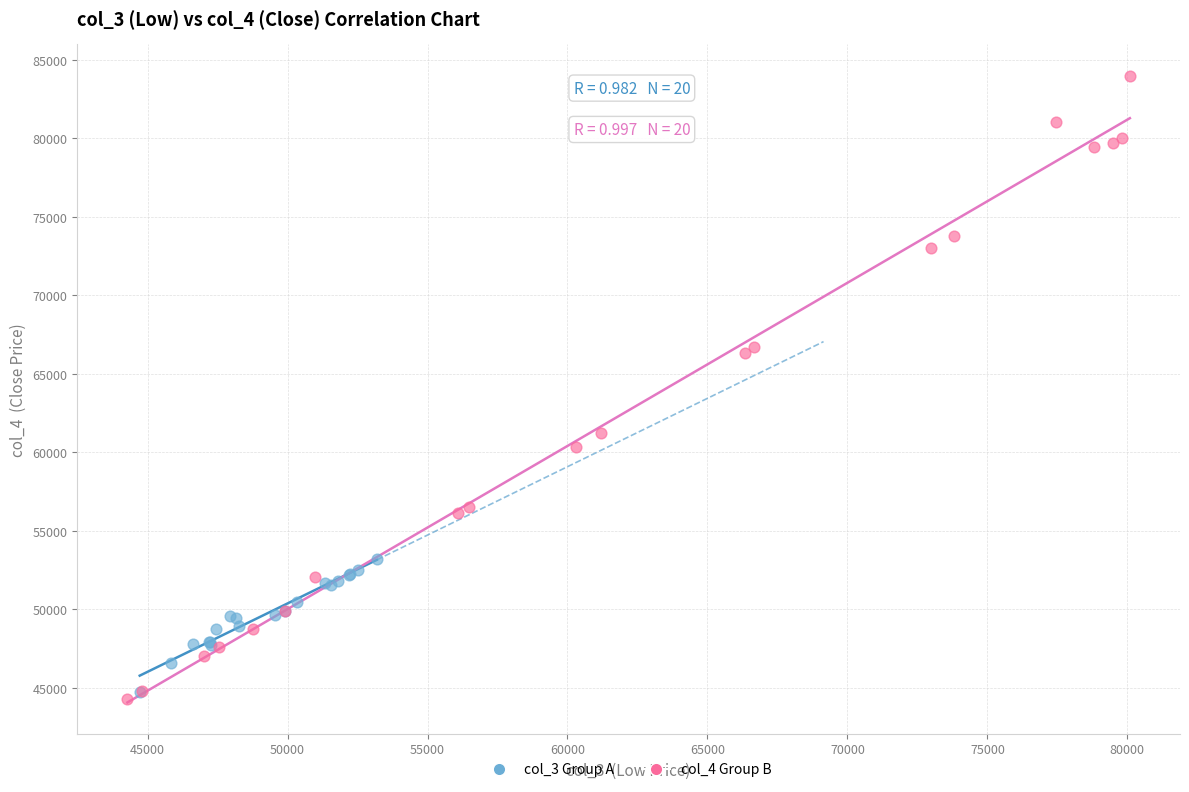

Which series contains the highest Y value?

col_4 Group B